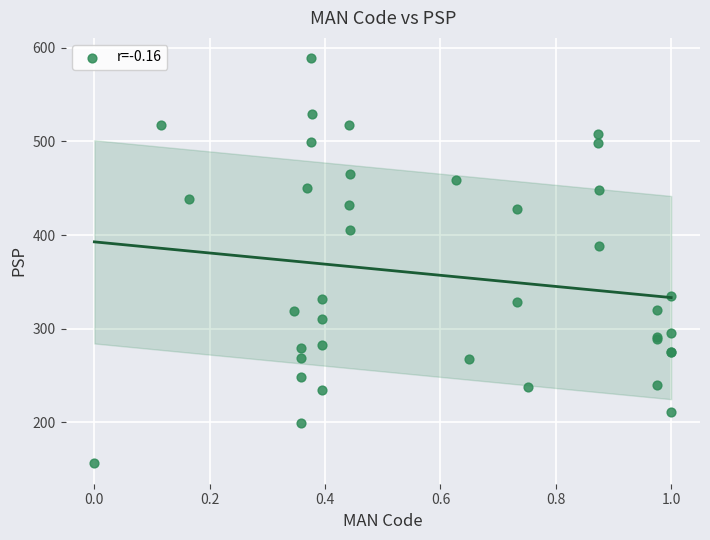

What Y value in the scatter plot is closest to 372?

388